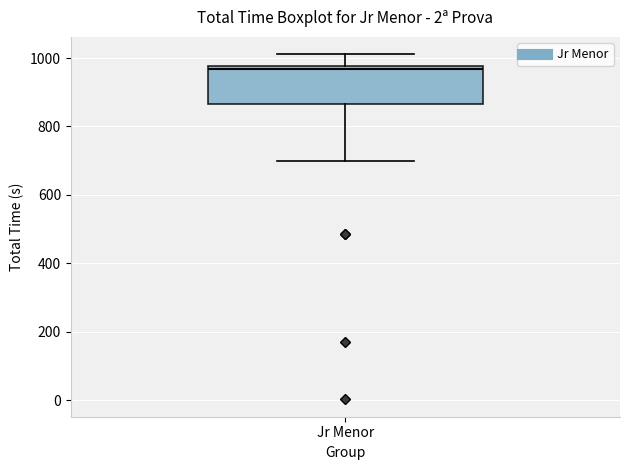

Where does the median line of the box for Jr Menor sit on the y-axis? The values are not printed on the chart, so give them approximately, as read against the axis.

960